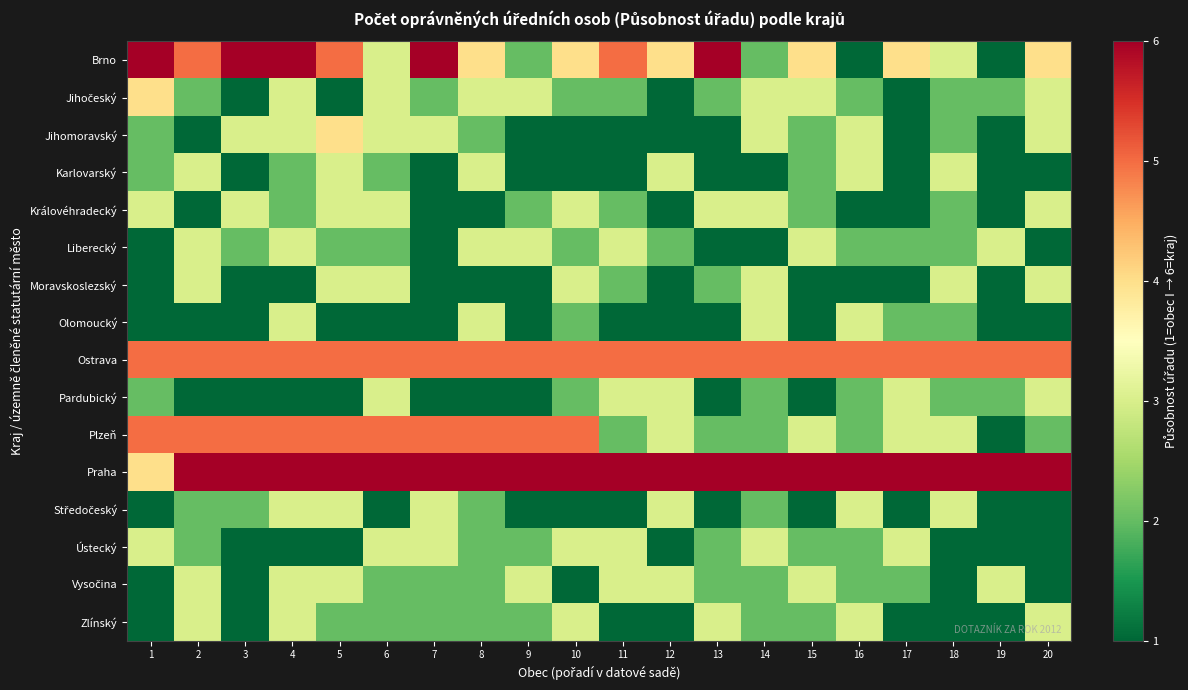

What is the spread (max minus min) of values at 10?

5